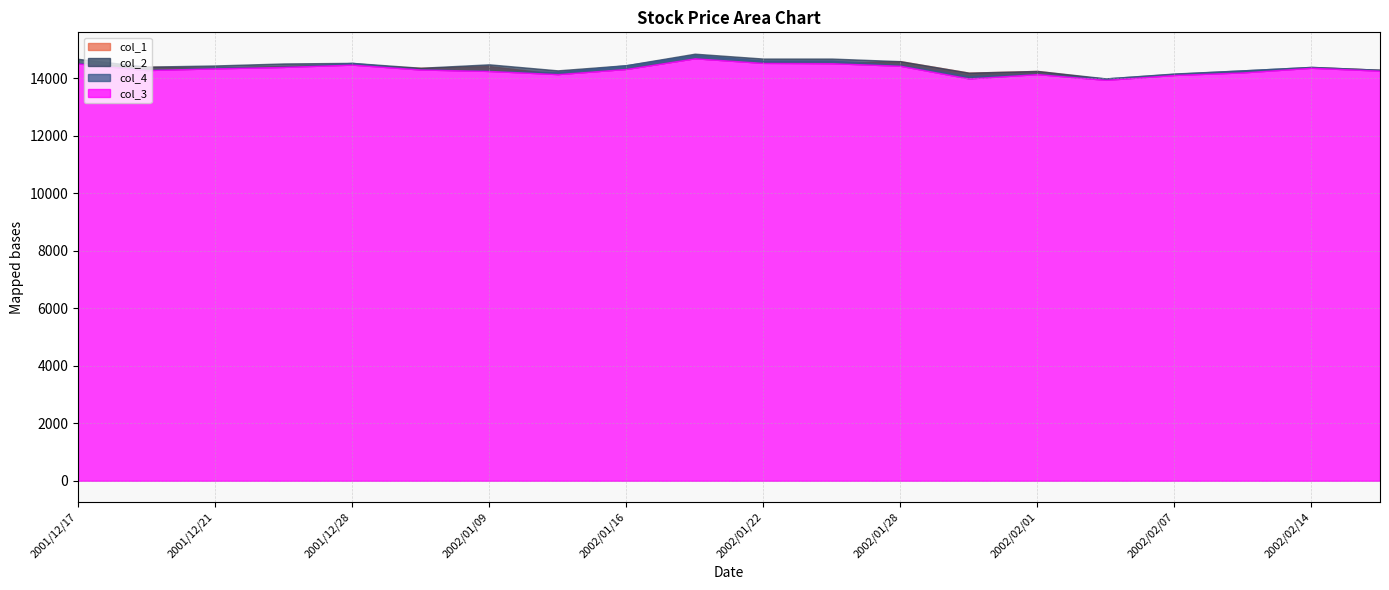

How many values in the col_2 series are below 14100?

6